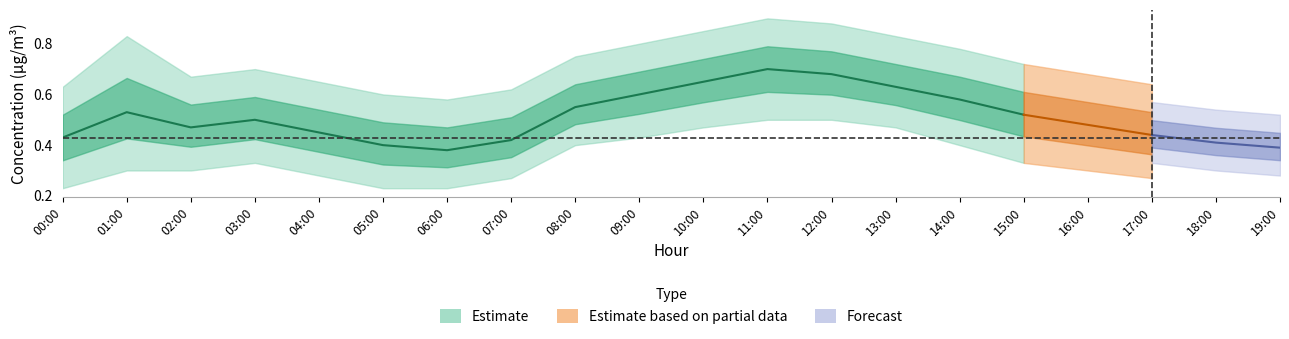

True or false: P1_upper has a value of 0.9 at 11:00.

True